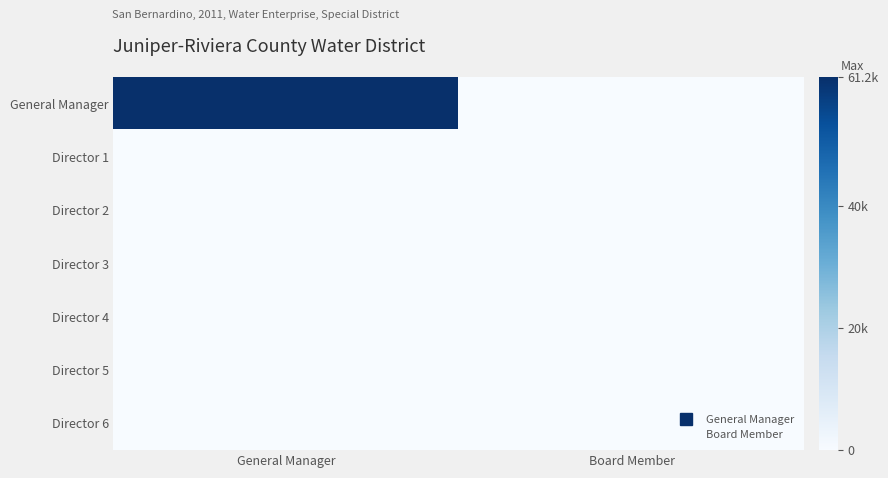

Rank the series at General Manager from highest to lowest value.

General Manager, Director 1, Director 2, Director 3, Director 4, Director 5, Director 6